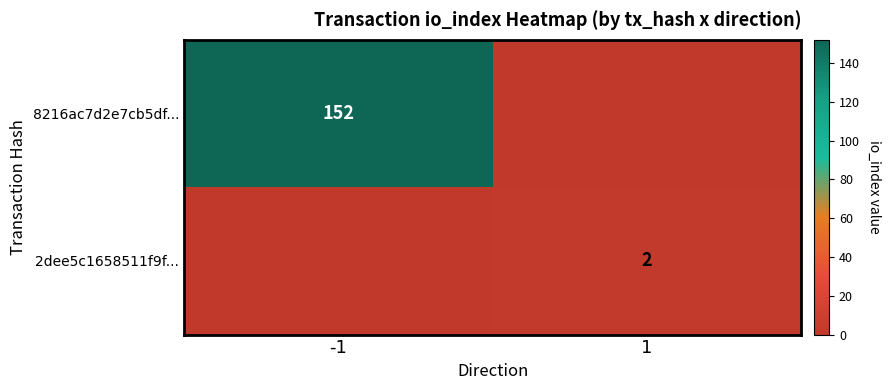

At which category does the chart reach its minimum across all series?

1